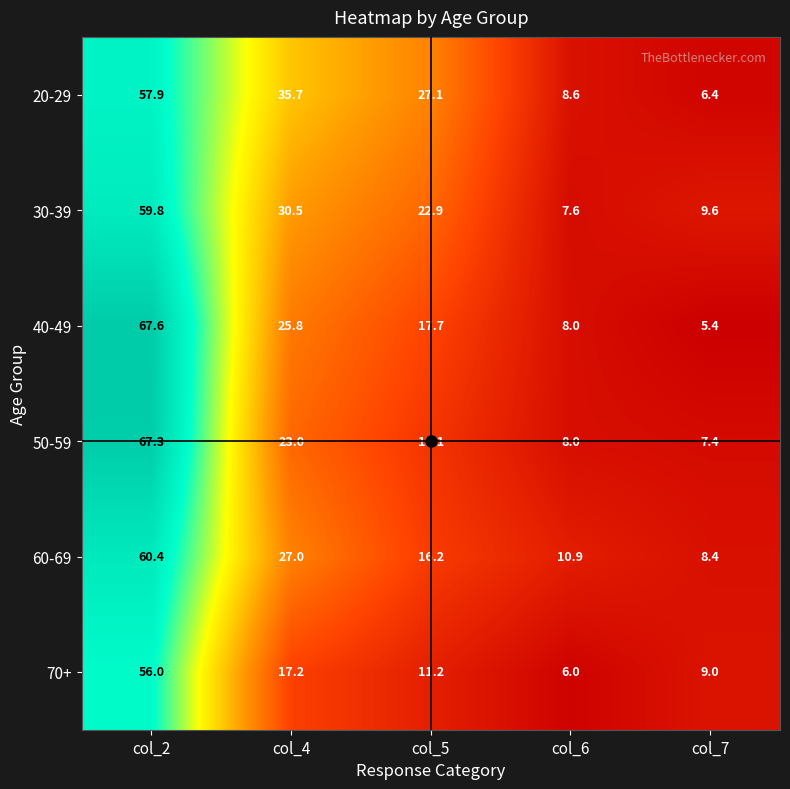

What is the difference between the 50-59 values at col_2 and col_6?

59.3